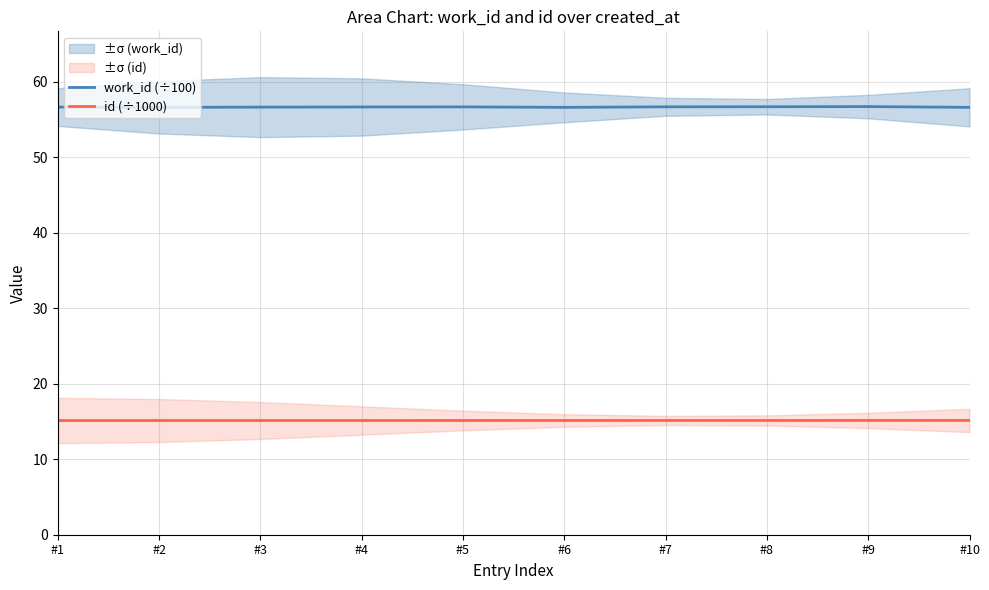

Is the value of id (÷1000) at #1 greater than the value of work_id (÷100) at #2?

No